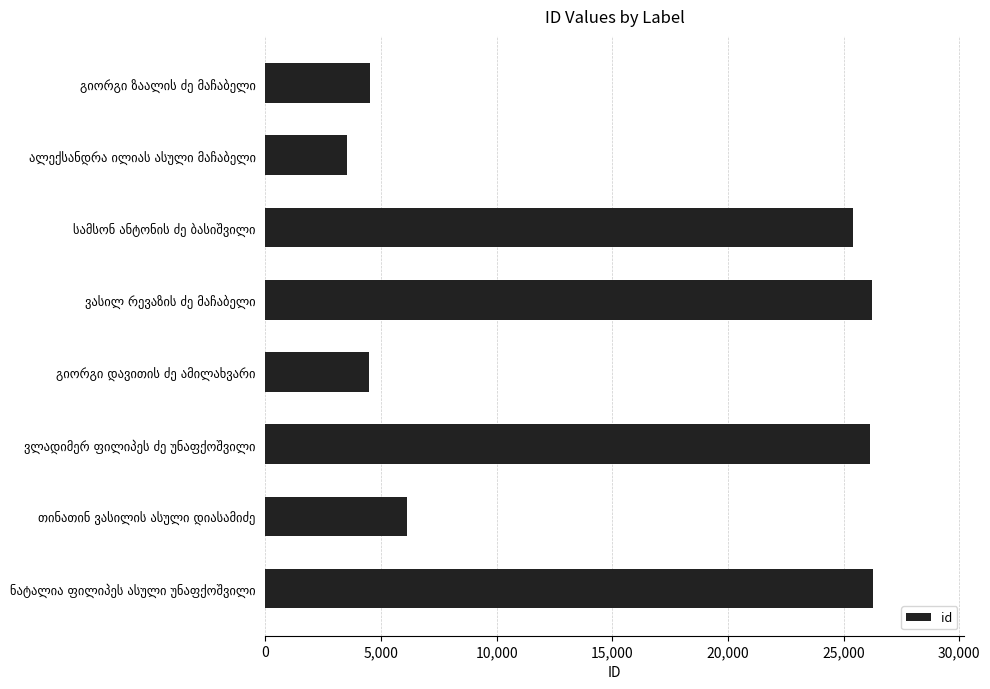

What is the smallest value displayed?

3547